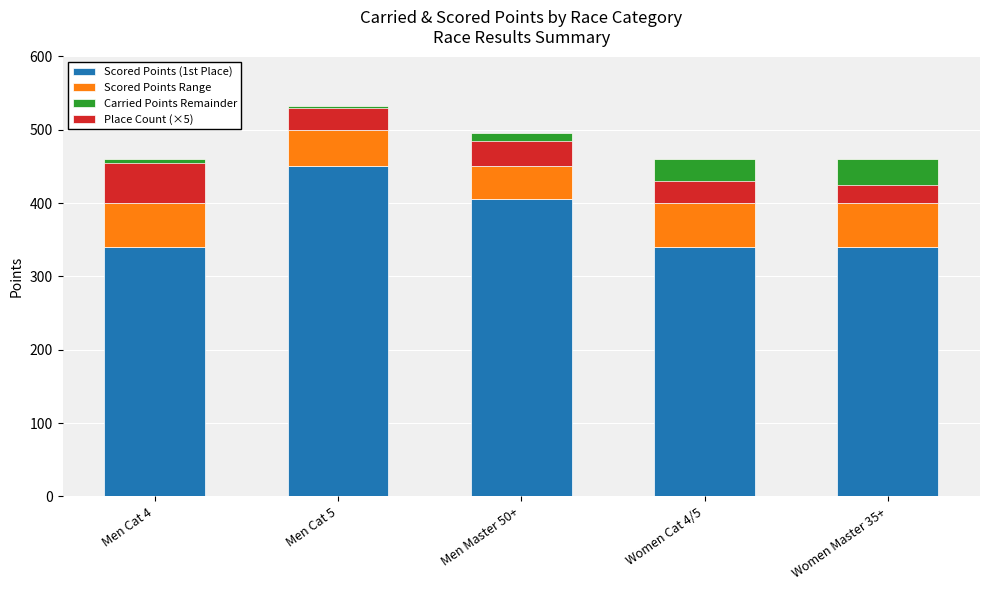

Which label corresponds to the largest value in the chart?

Men Cat 5